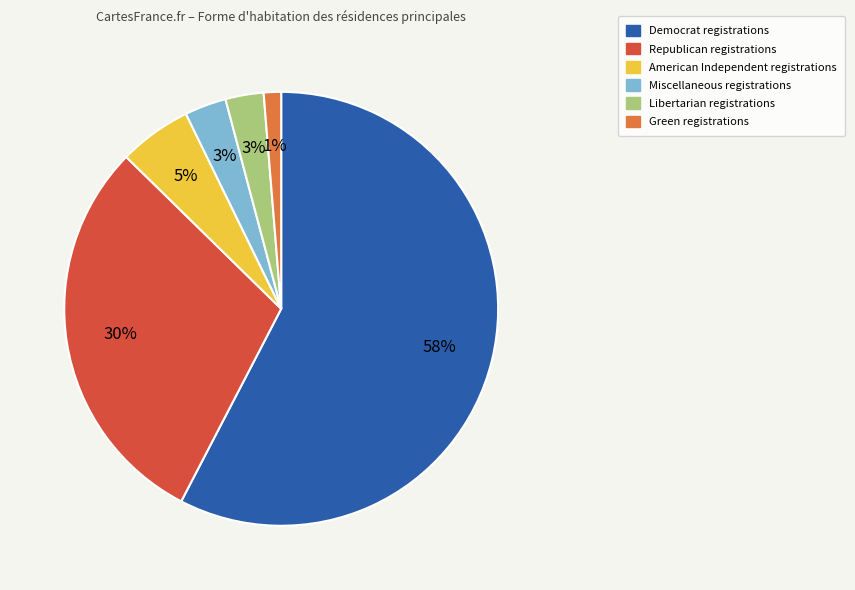

To the nearest percent, what is the average slice percentage?

17%